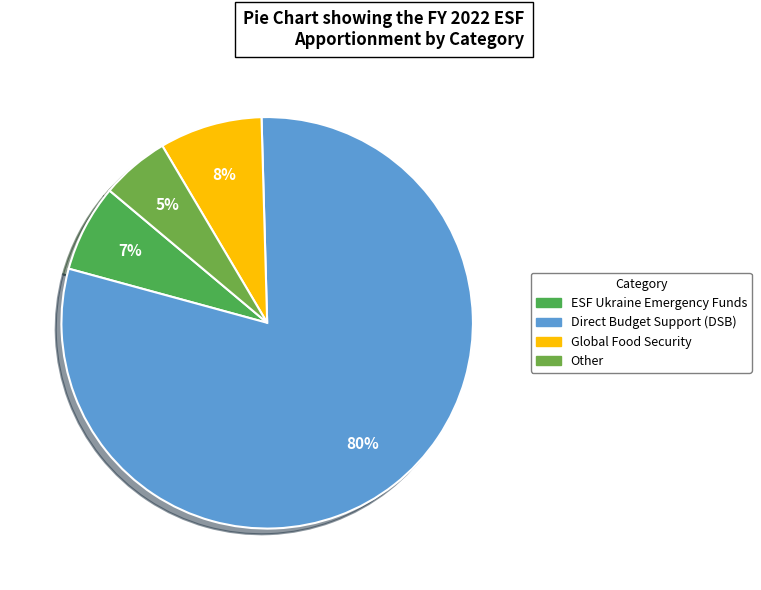

What is the total percentage of Direct Budget Support (DSB) and Other?

85.1%